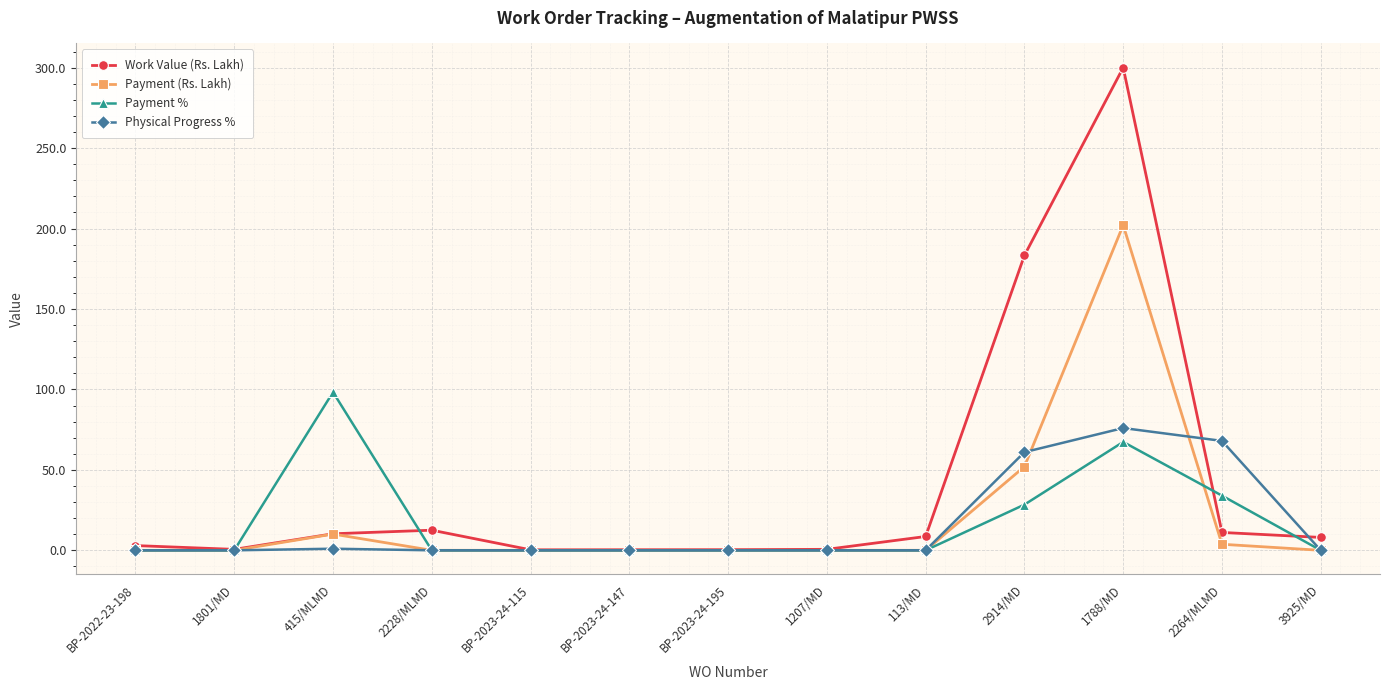

List the series in order of their peak value, lowest first.

Physical Progress %, Payment %, Payment (Rs. Lakh), Work Value (Rs. Lakh)